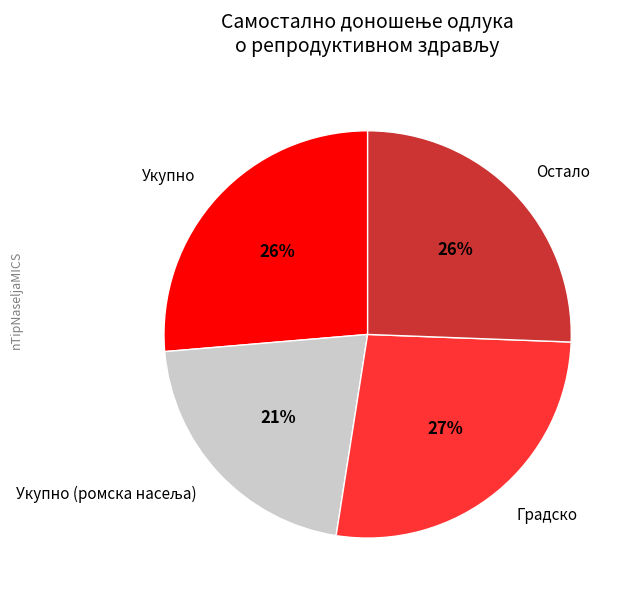

Which slice is the largest?

Градско